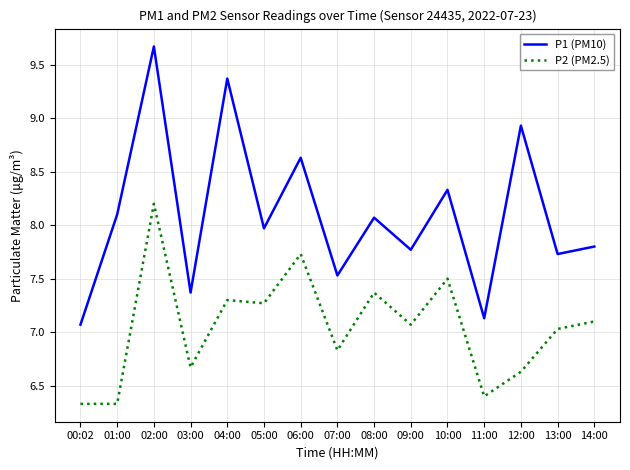

What is the approximate value of P2 (PM2.5) at 03:00?

6.7